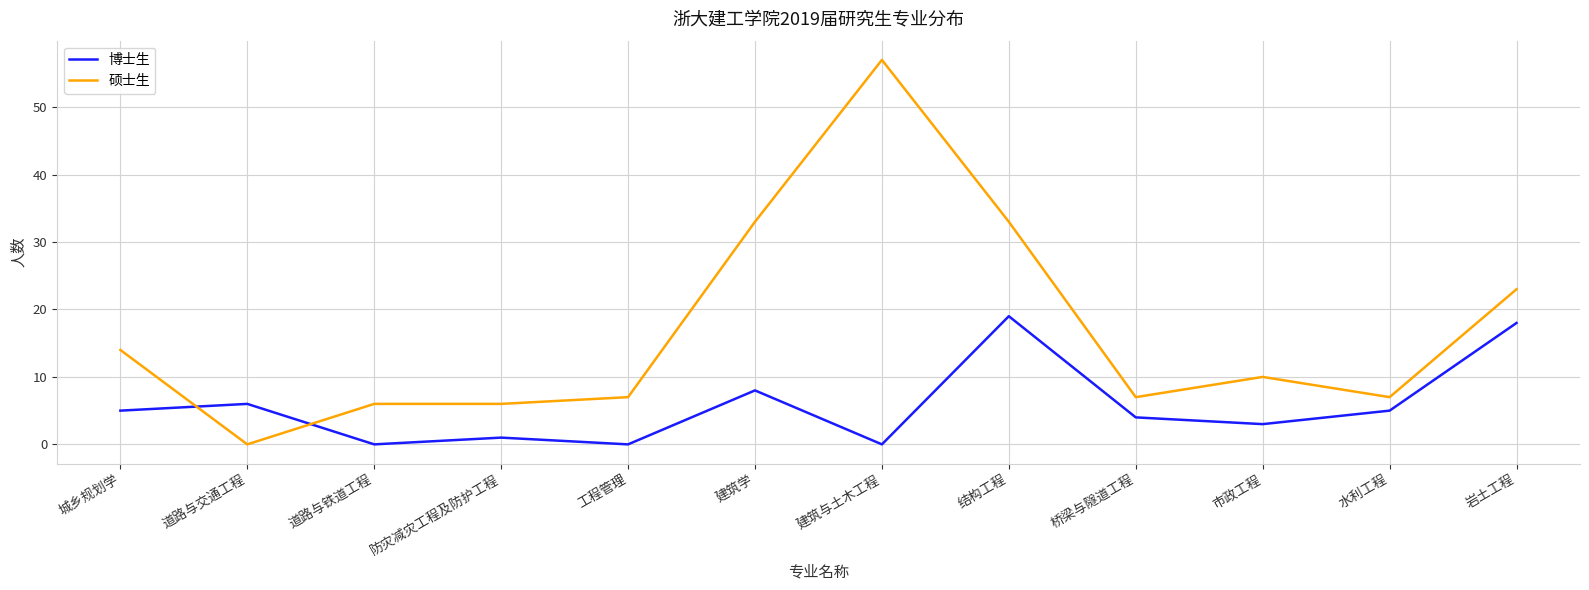

What is the sum of the 博士生 values at 建筑学 and 工程管理?

8